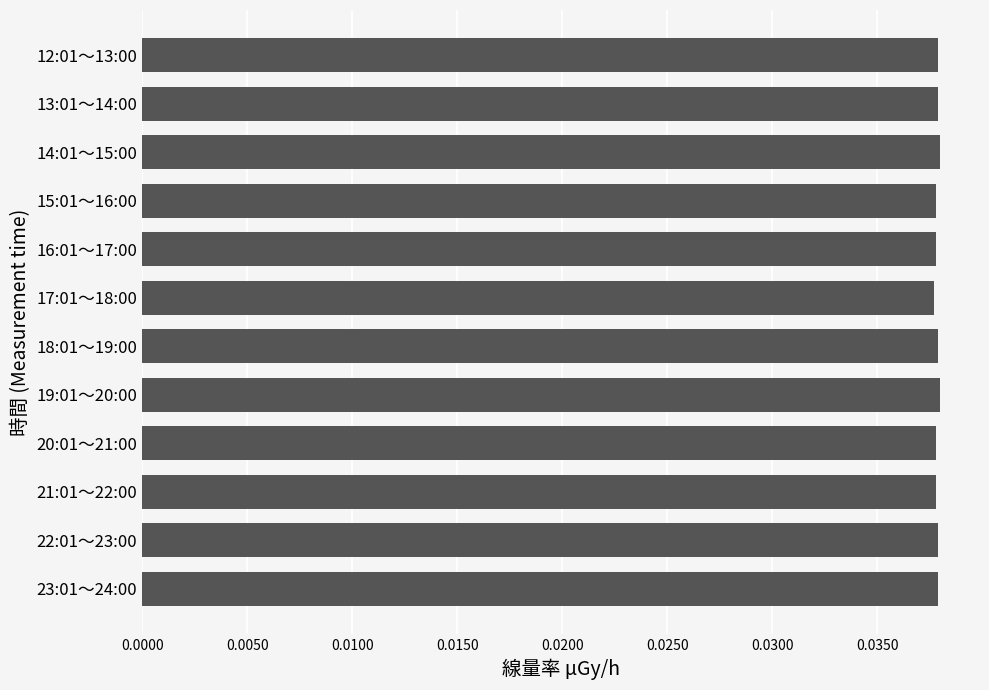

True or false: the data shows 0.1 at 21:01～22:00.

False